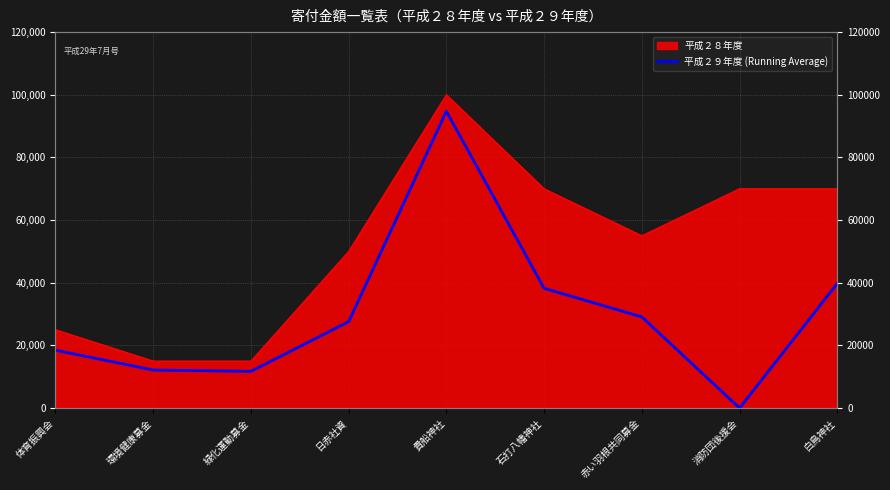

How many interior local valleys (lower than both neighbors) does the data have?

2